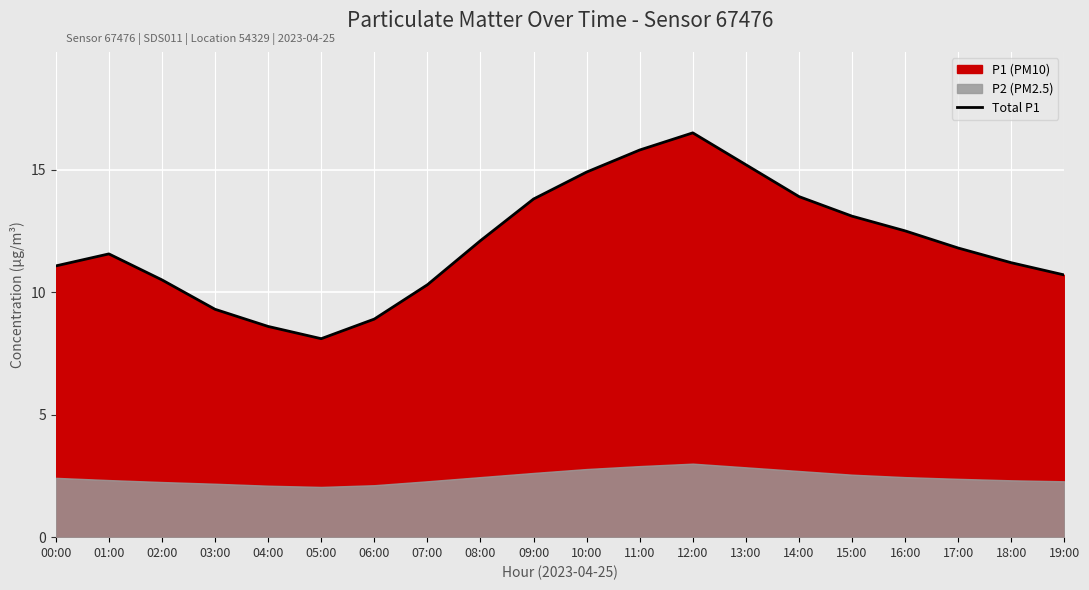

The chart shows a value of 11.2 at 18:00. True or false?

True